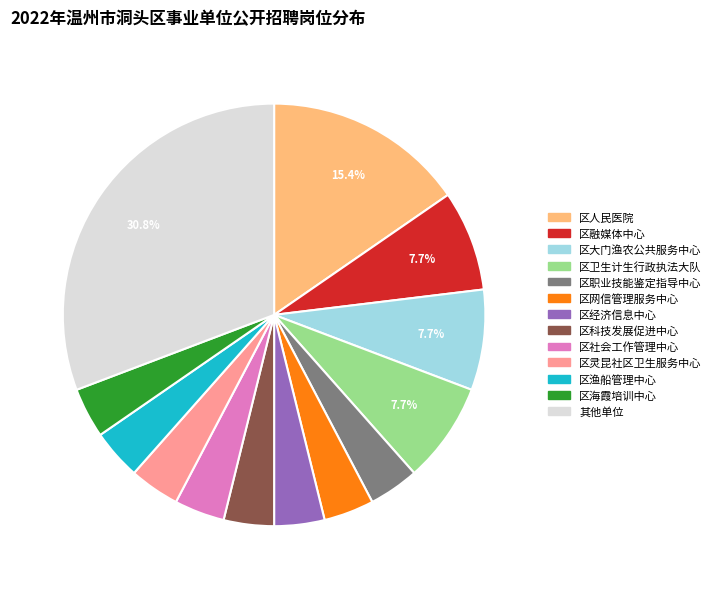

Which slice is the largest?

其他单位